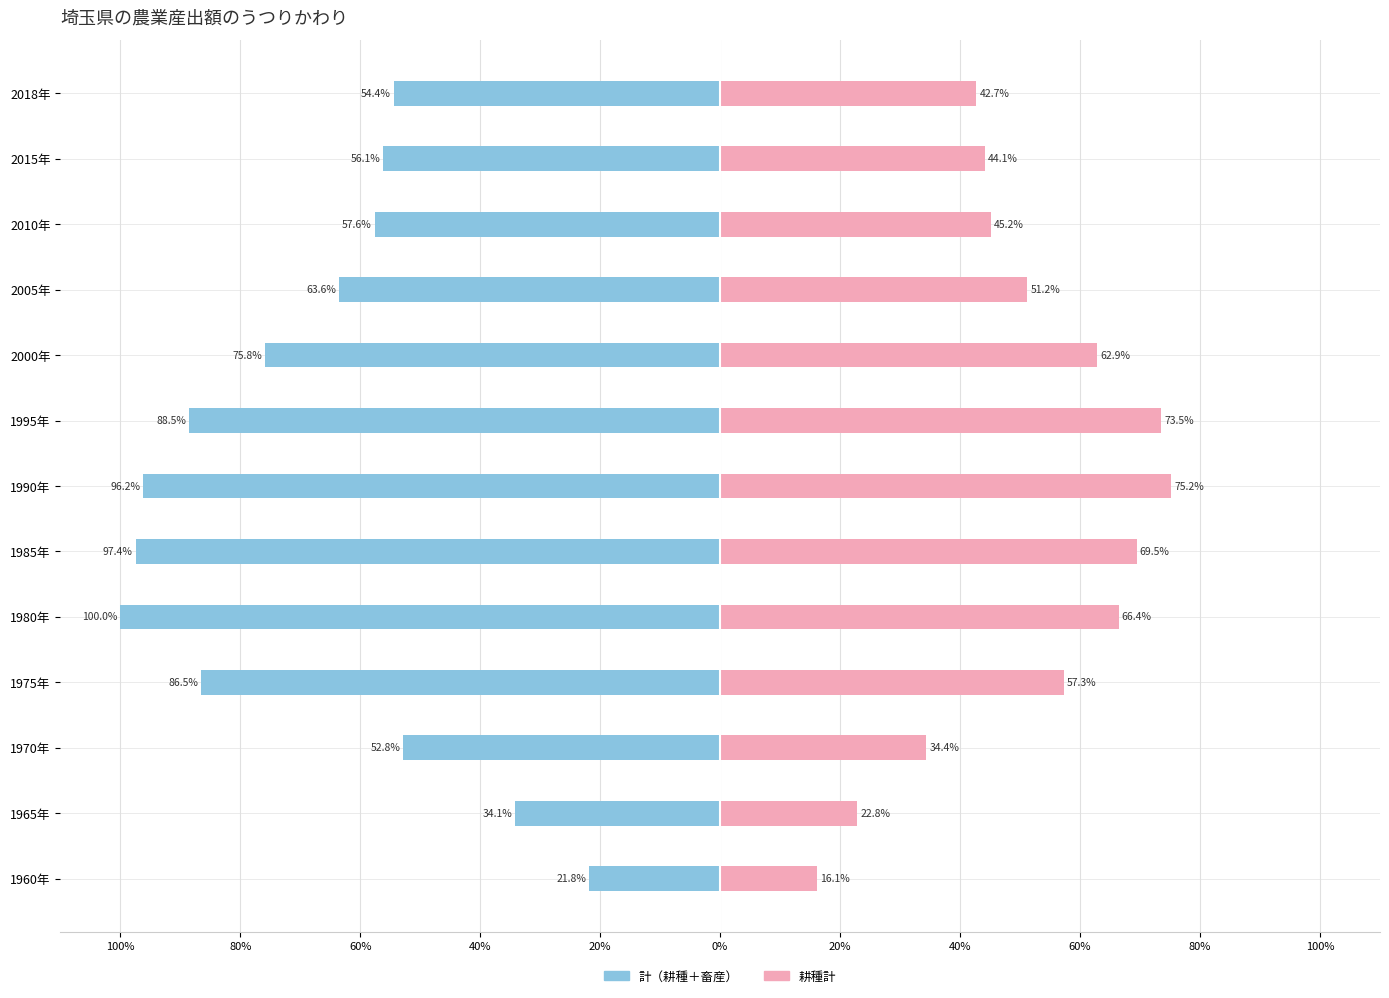

What is the minimum value shown in the chart?

-100.0